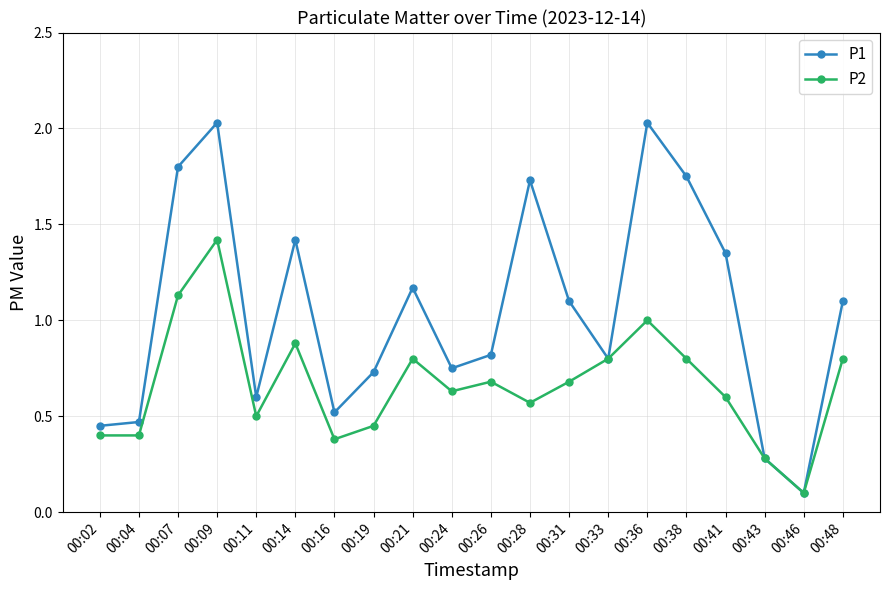

Where is the first local maximum for P2?

00:09